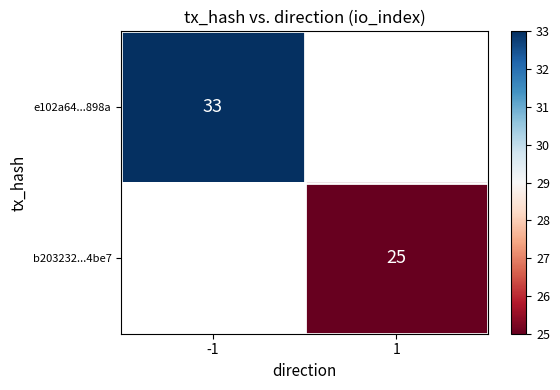

At how many categories does at least one series exceed 25?

1